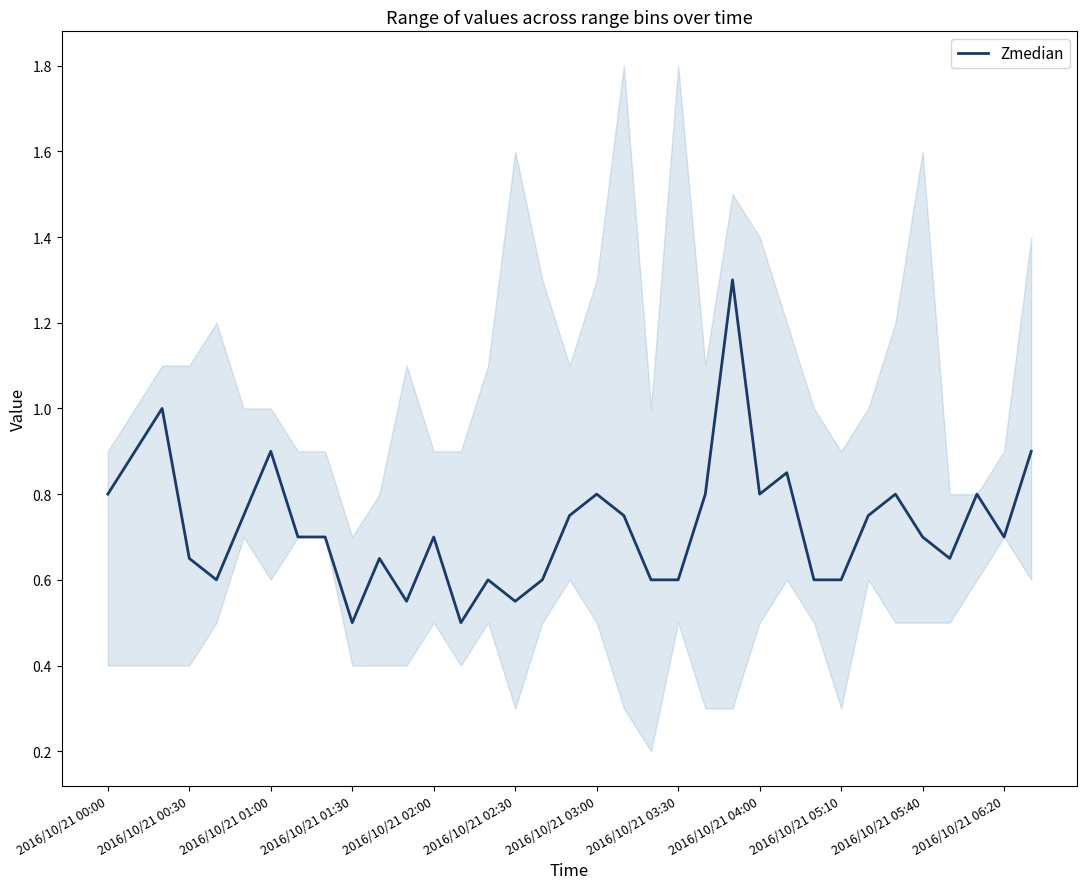

What is the approximate value at 2016/10/21 06:20?

0.7